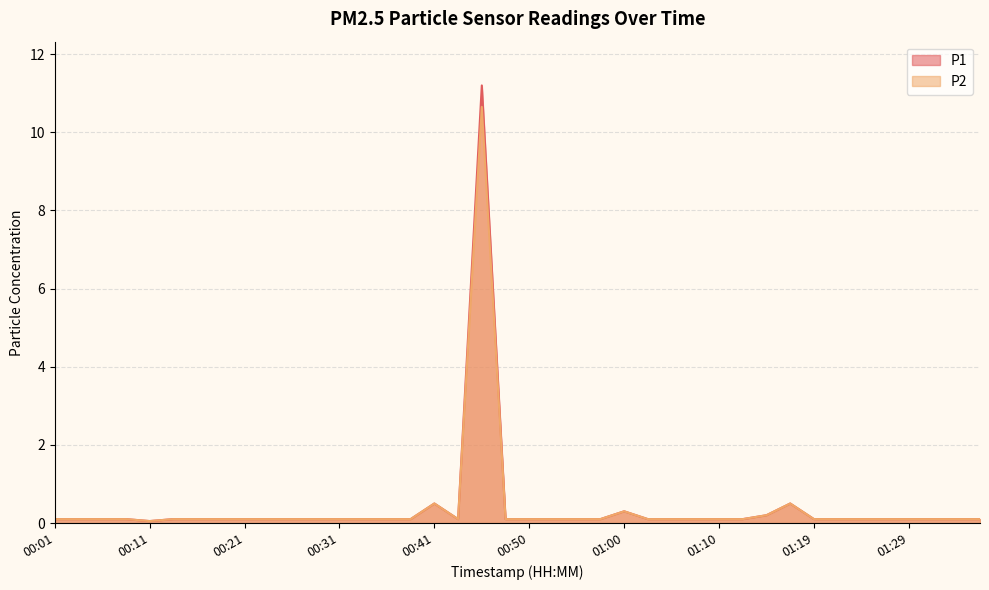

At which category is the sum across all series the highest?

00:45